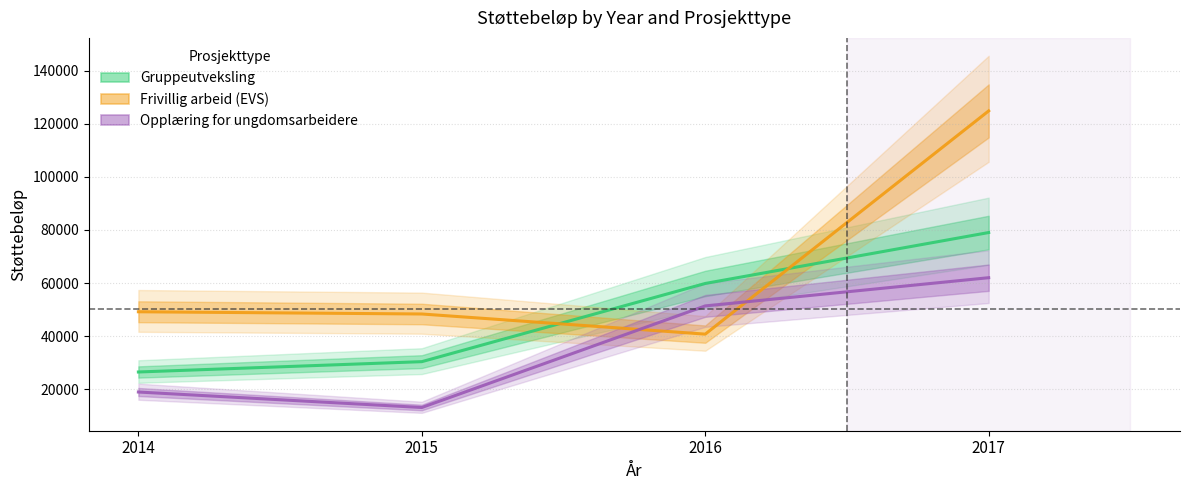

What is the value of the Frivillig arbeid (EVS) point at the 4th from the left?

124857